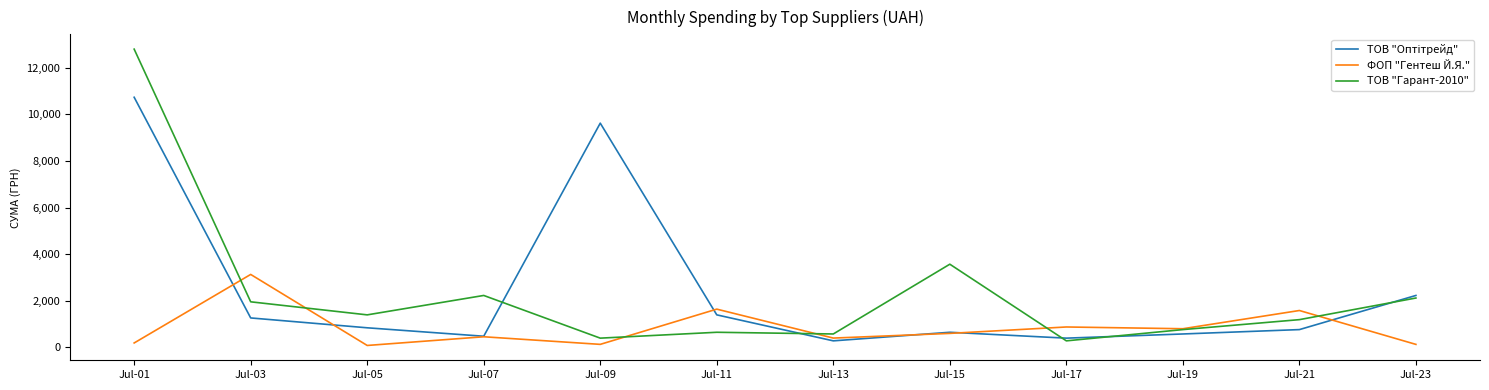

What is the maximum value shown in the chart?

12802